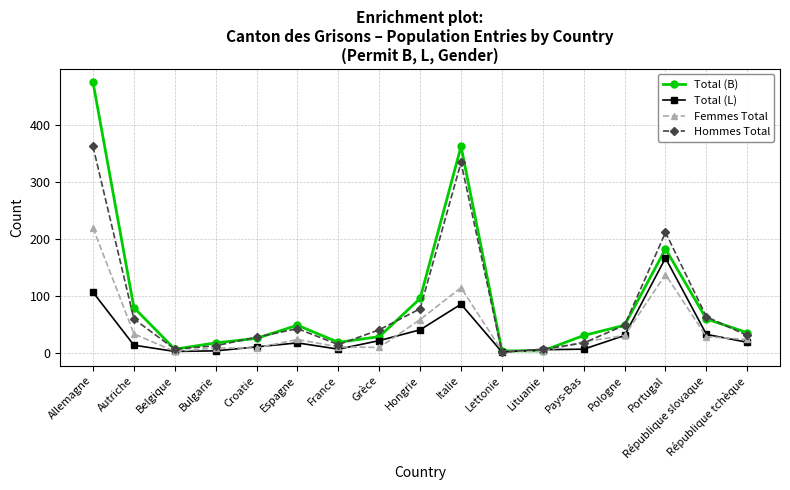

What is the sum of the Femmes Total values at Lituanie and Allemagne?

221